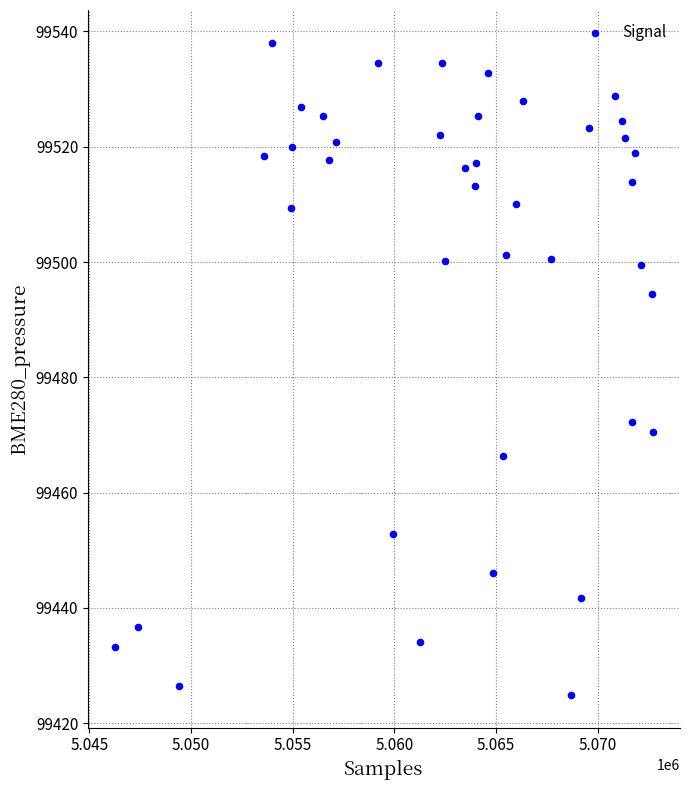

What Y value in the scatter plot is closest to 99481?

99472.3